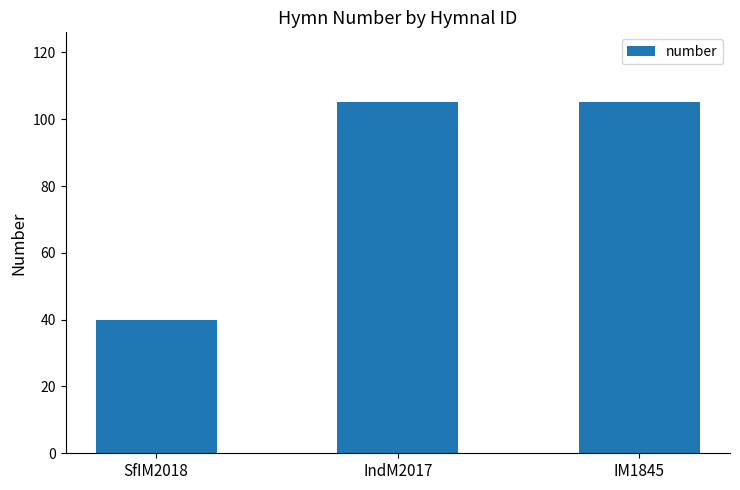

The chart shows a value of 175 at IndM2017. True or false?

False